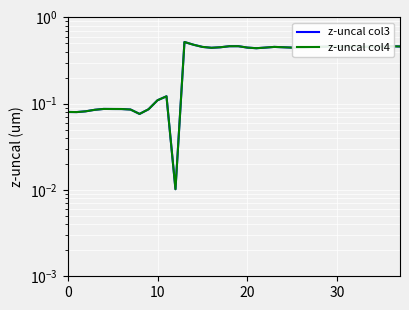

What is the label of the 9th point from the left?

8